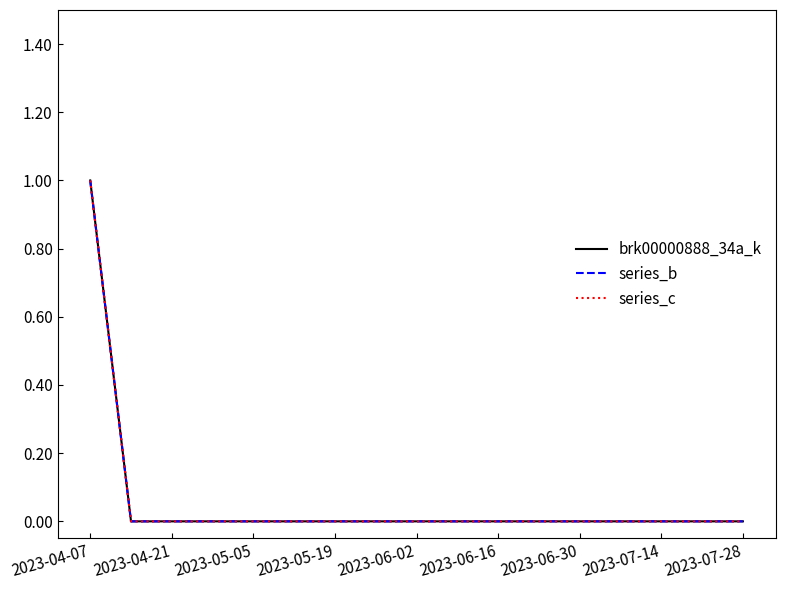

Does the chart have visible grid lines?

No